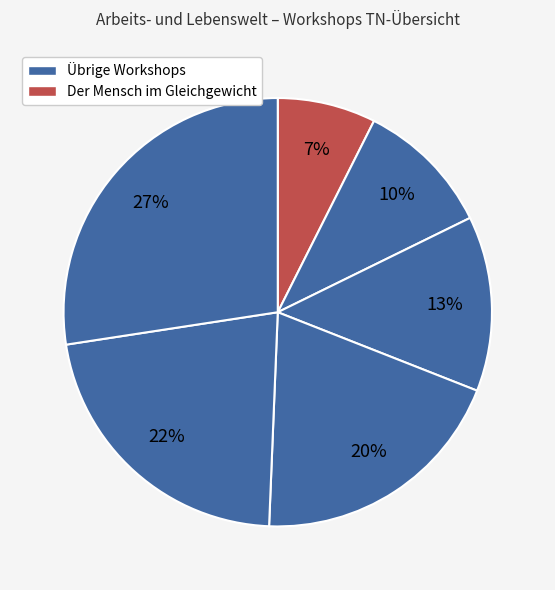

Count the number of slices in the pie.

6